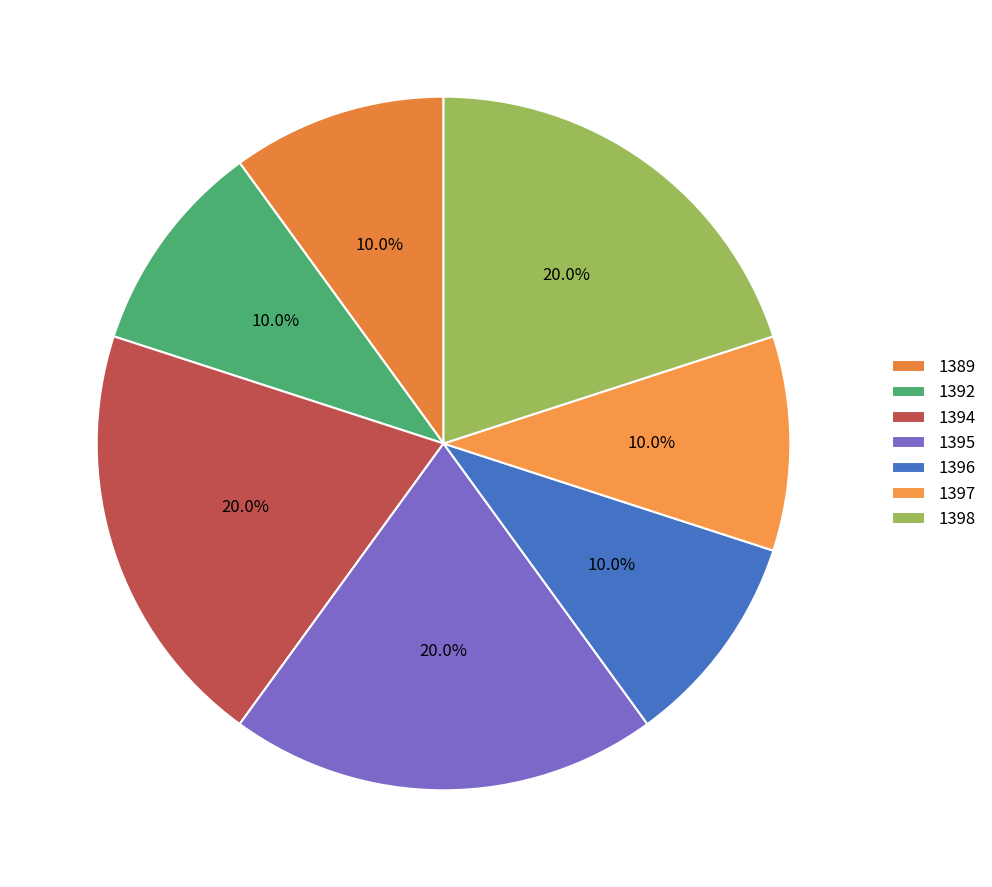

What is the largest slice in the pie chart?

1394